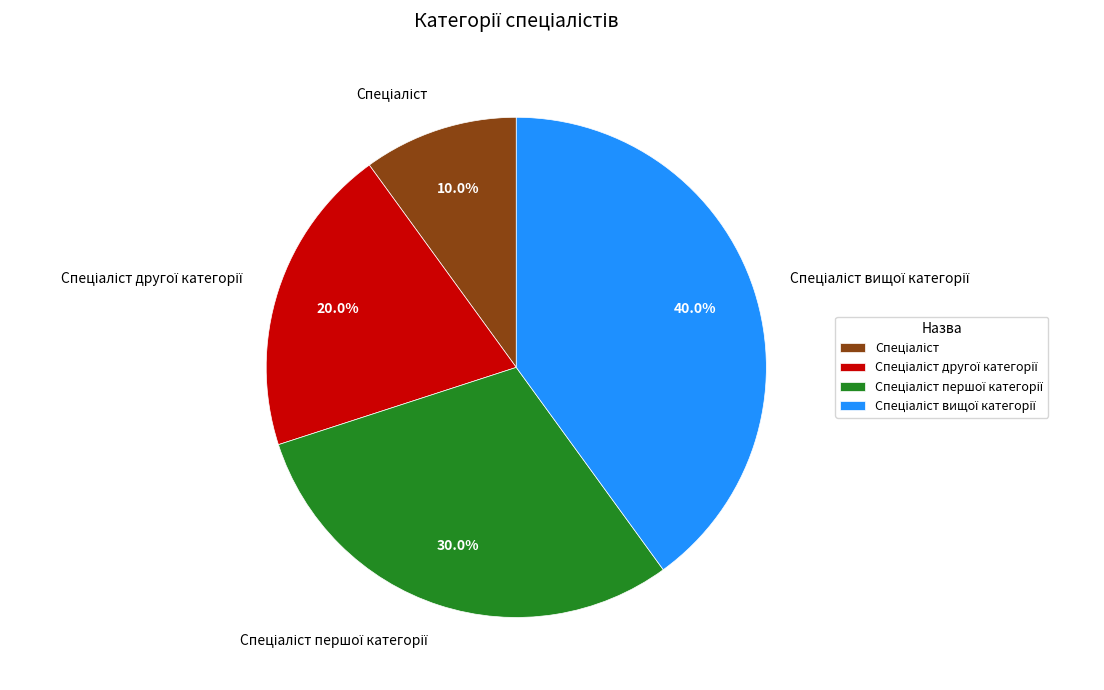

Does any single category account for the majority?

No